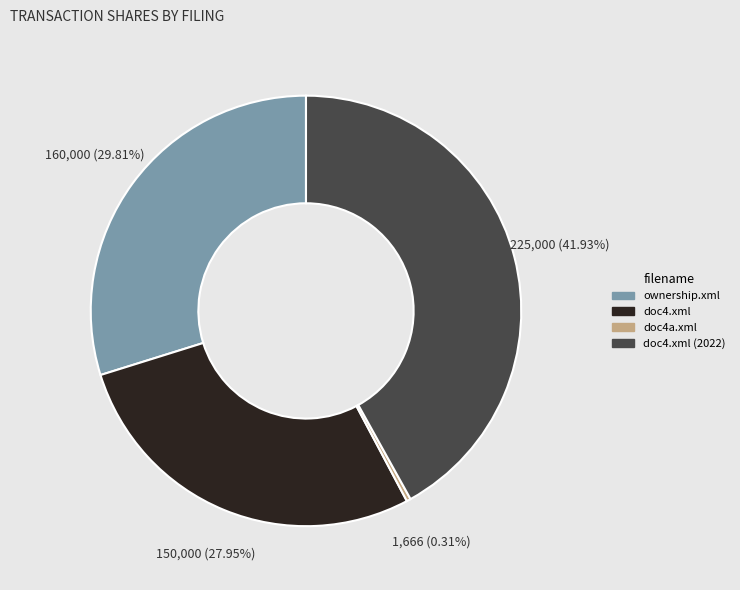

What percentage is the doc4.xml (2022) slice, to the nearest percent?

42%